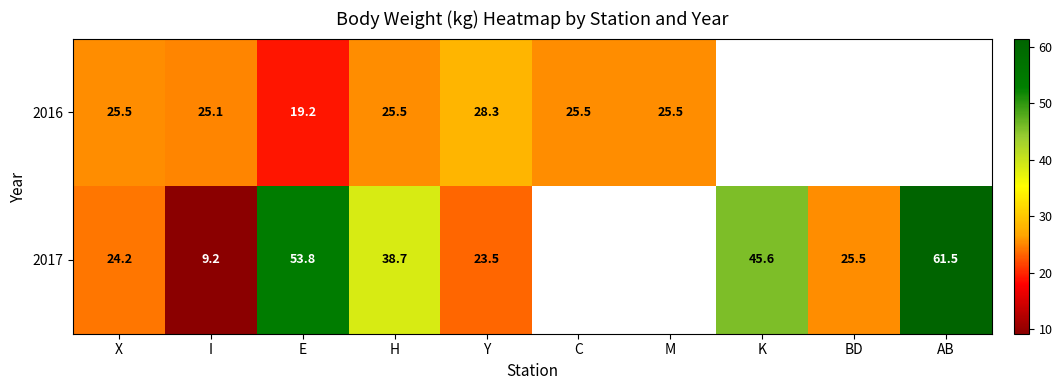

What is the spread (max minus min) of values at Y?

4.8